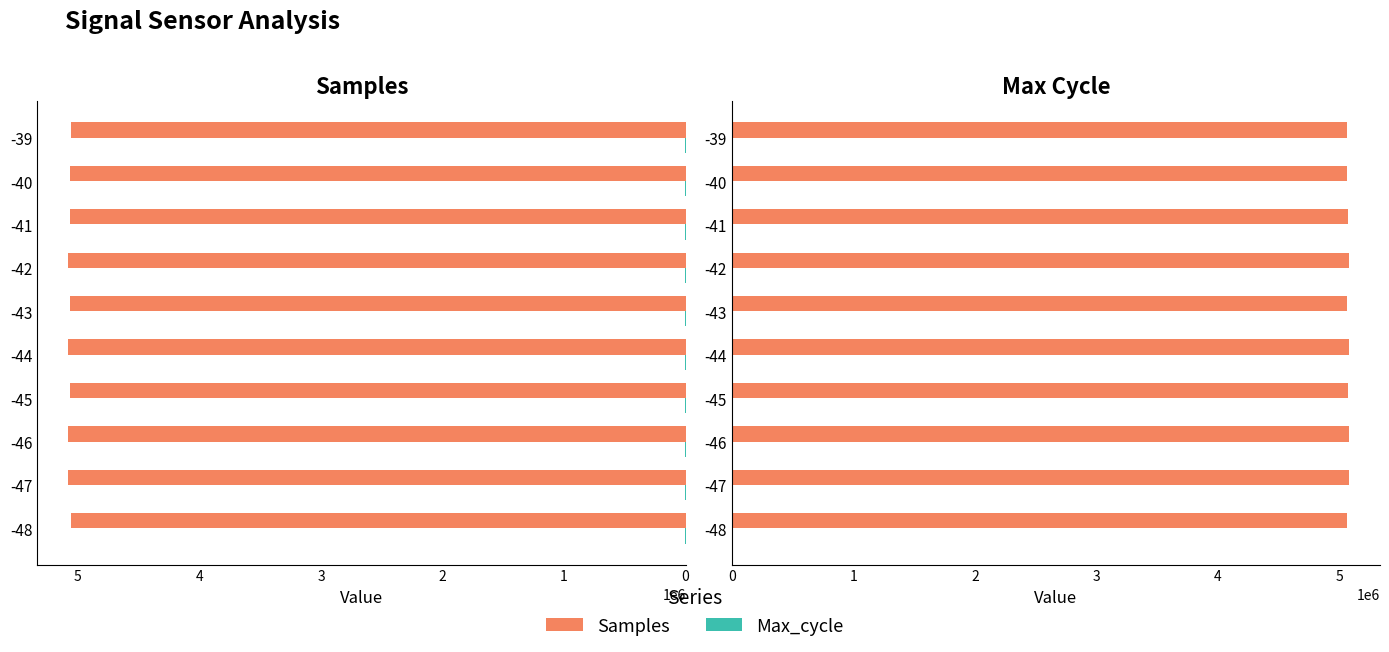

Reading right to left, transcribe all the data shown in this chart.

Samples: 5060171	5064992	5066400	5077973	5064891	5079276	5068856	5078967	5079385	5060592
Max_cycle: 1346	900	1051	1118	1223	1521	1070	1203	1170	1118